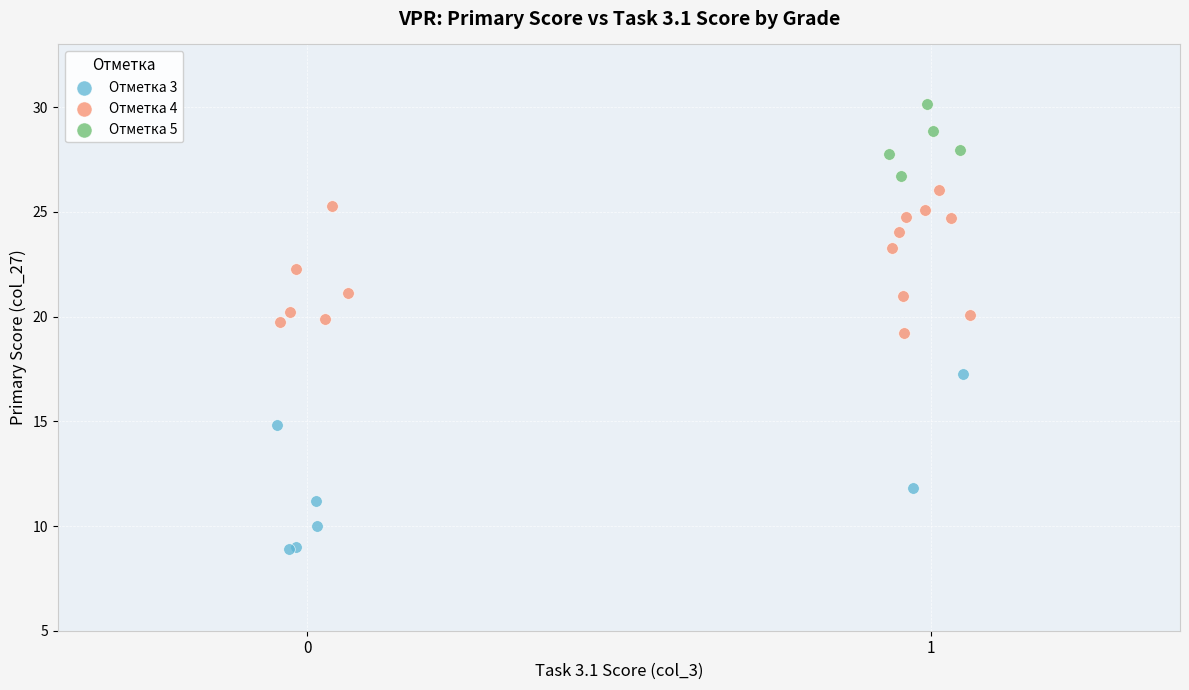

Which series has the largest Y range (max minus min)?

Отметка 3